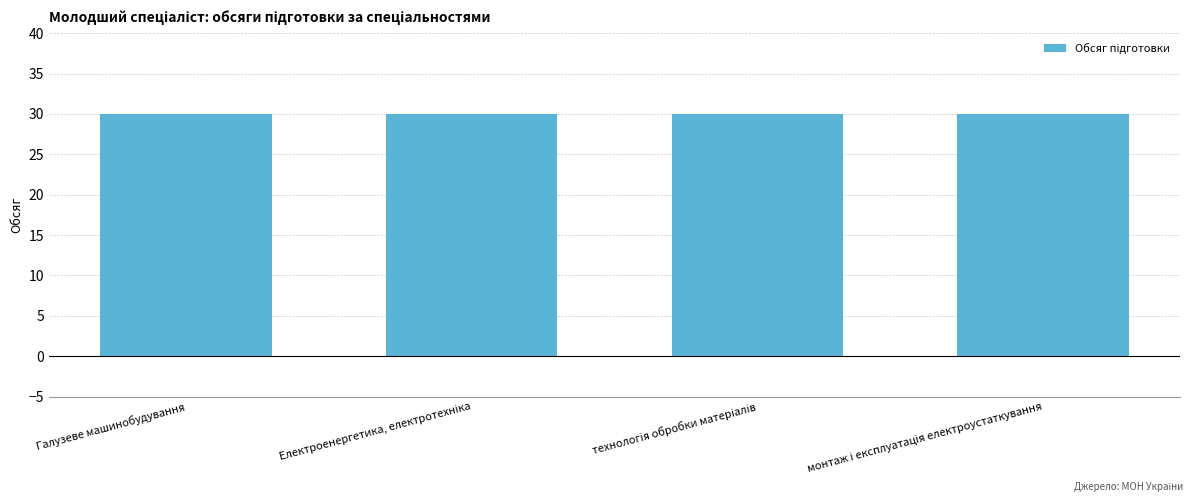

The value of Обсяг (денна) at монтаж і експлуатація електроустаткування is 42. True or false?

False